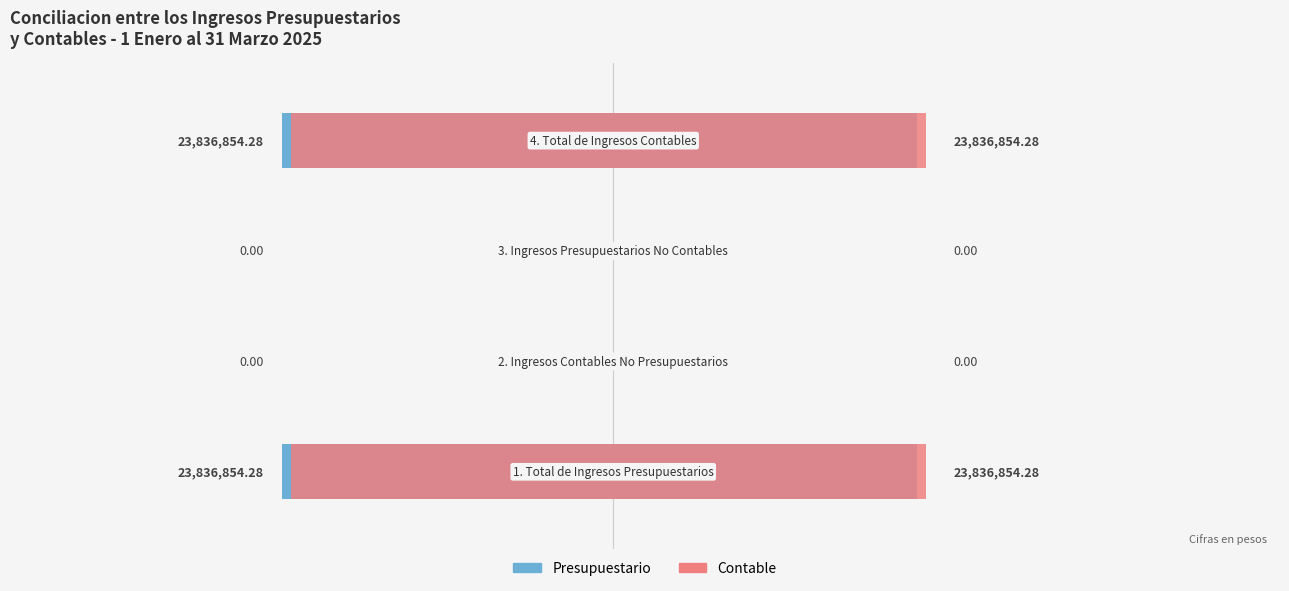

Between 1 and 3, which series saw the biggest shift?

Presupuestario